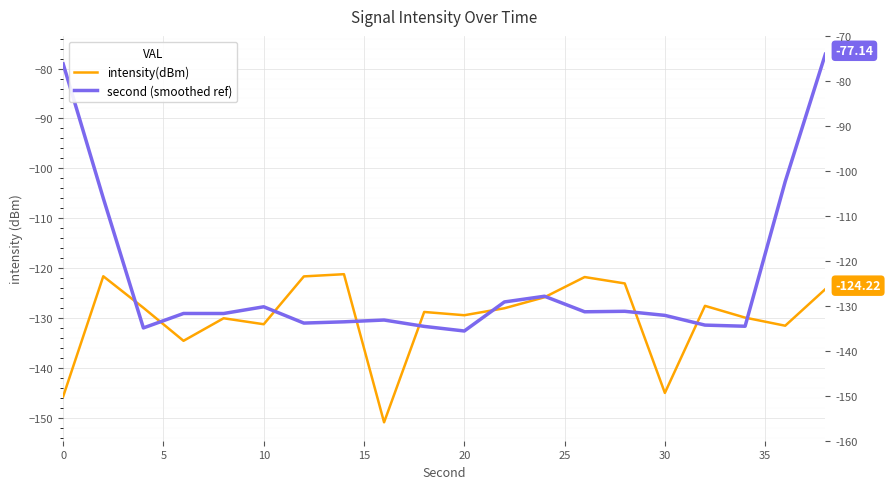

In intensity(dBm), how many points are higher than both neighbors (excluding endpoints)?

6